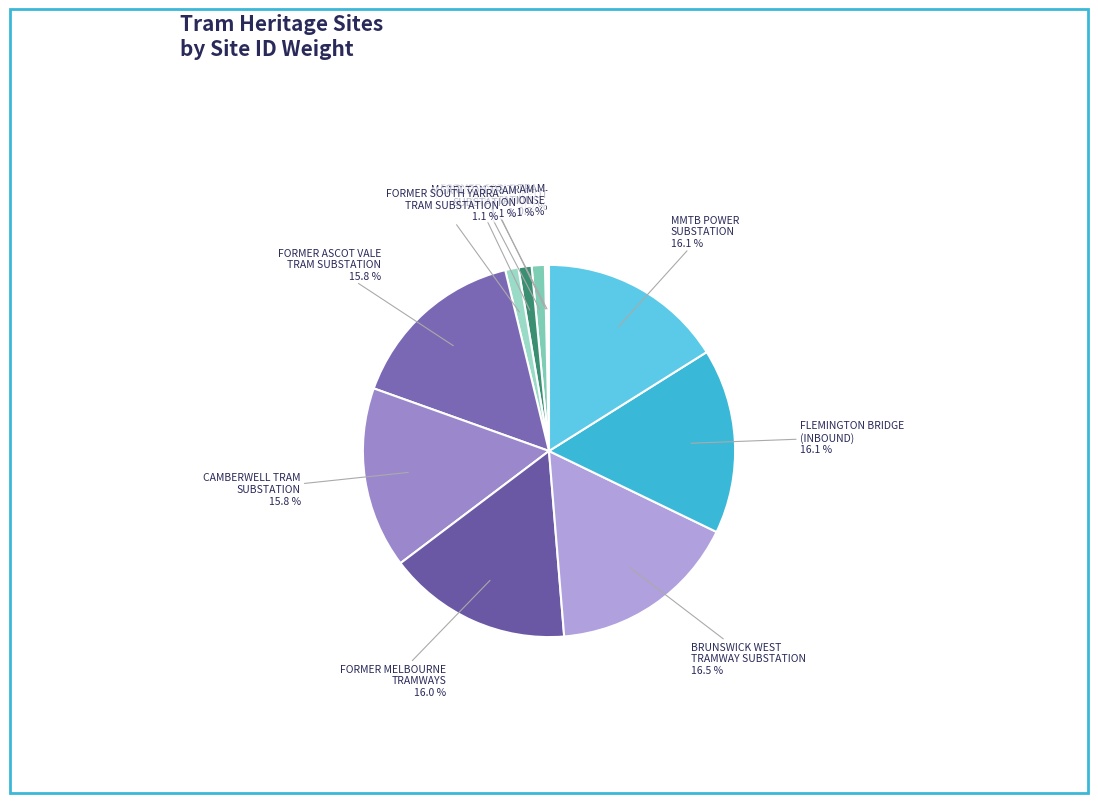

Which slice is the smallest?

MALVERN TRAM DEPOT